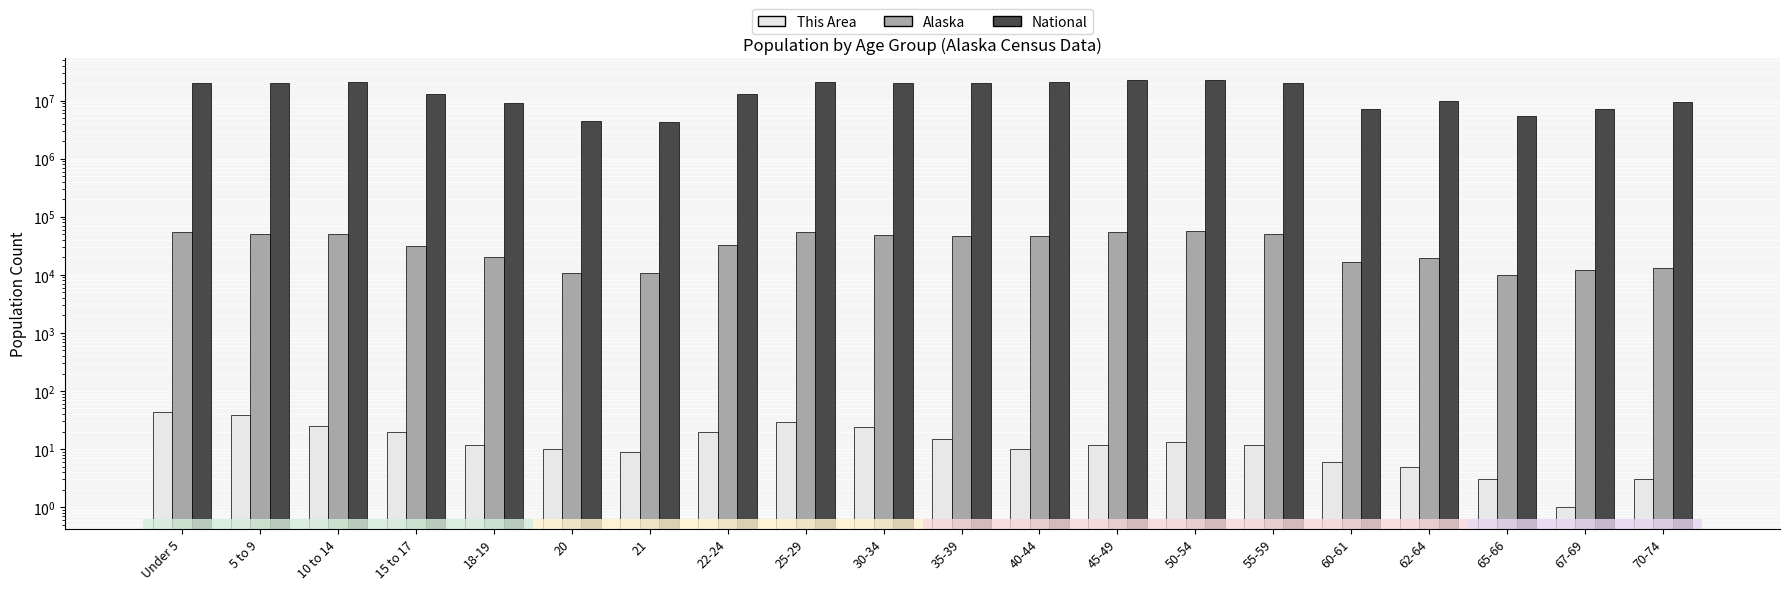

The value of National at 15 to 17 is 12954254. True or false?

True